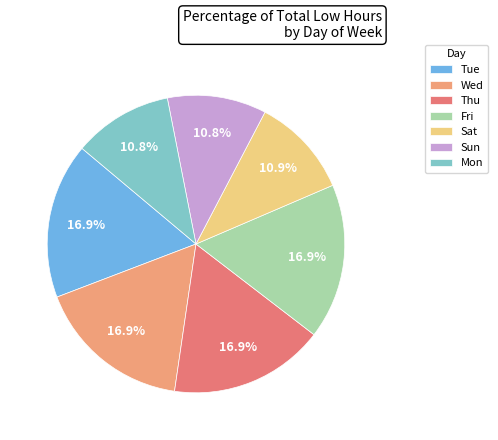

How many segments does this pie chart have?

7